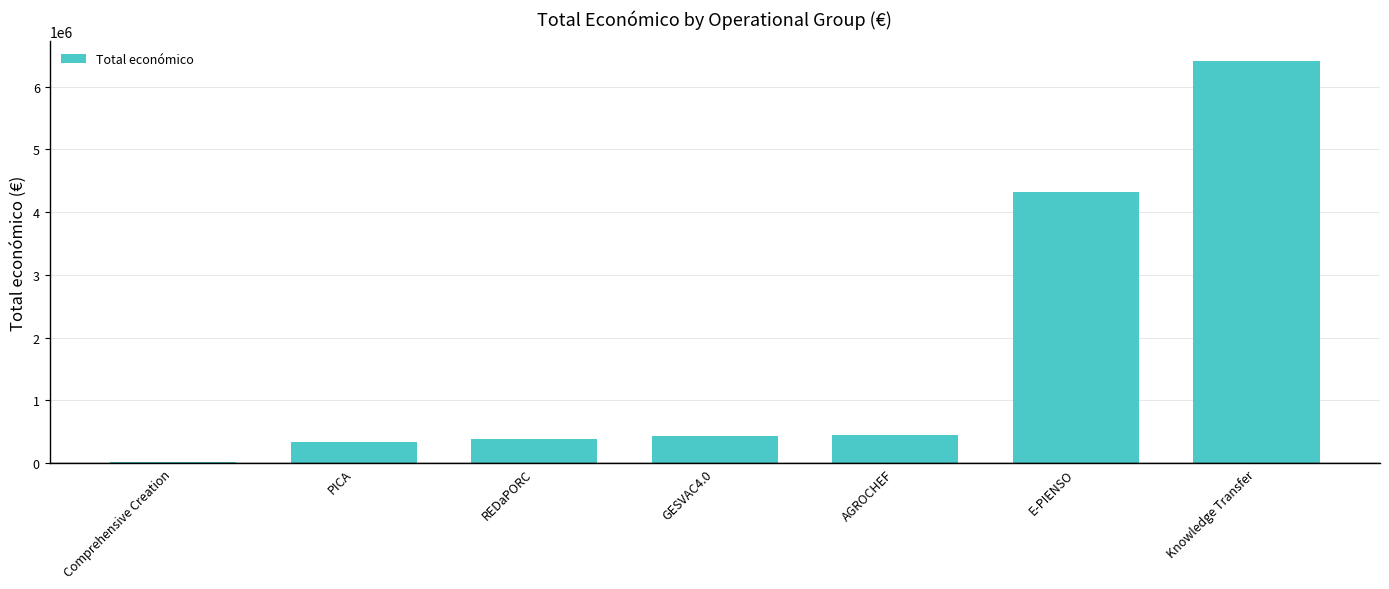

True or false: the data shows 446440 at AGROCHEF.

True